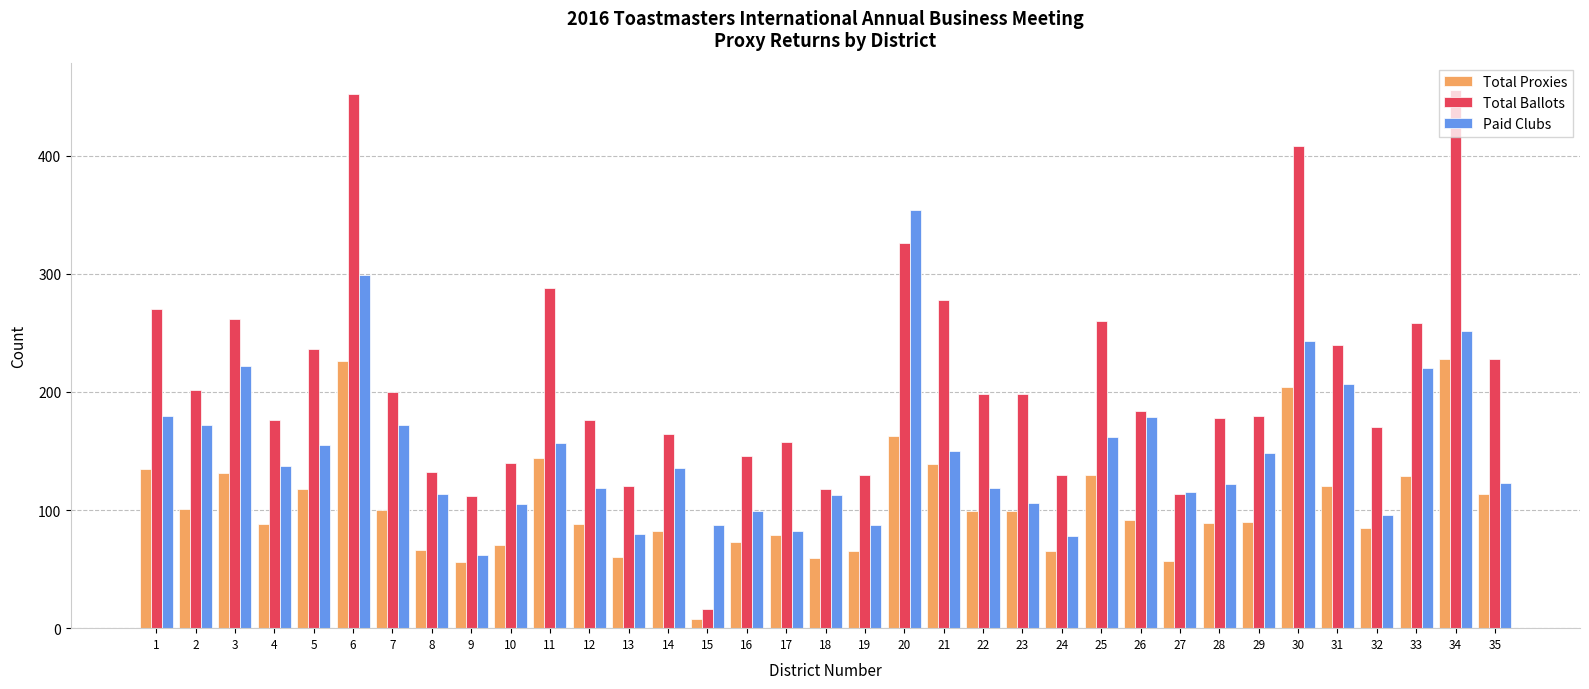

Which label corresponds to the smallest value in the chart?

15